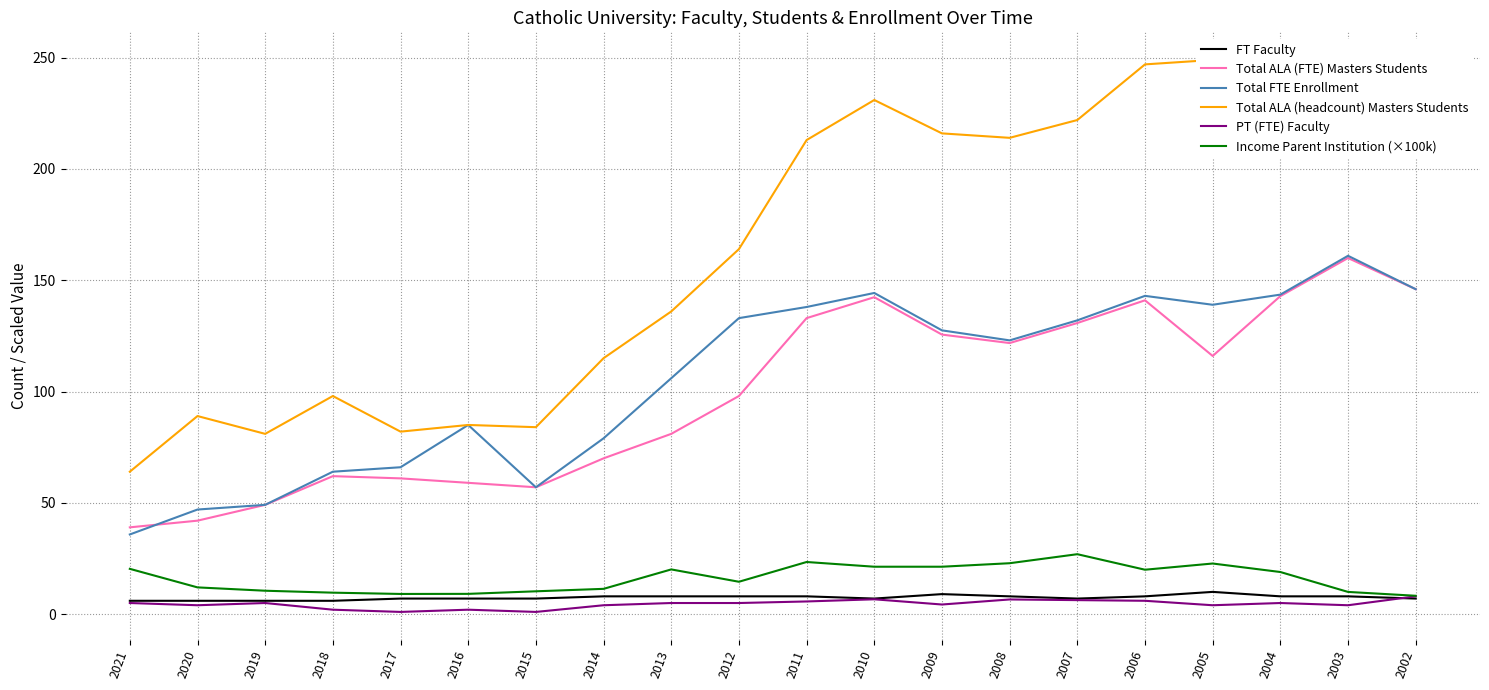

True or false: Income Parent Institution (×100k) has a value of 8.3 at 2002.

True